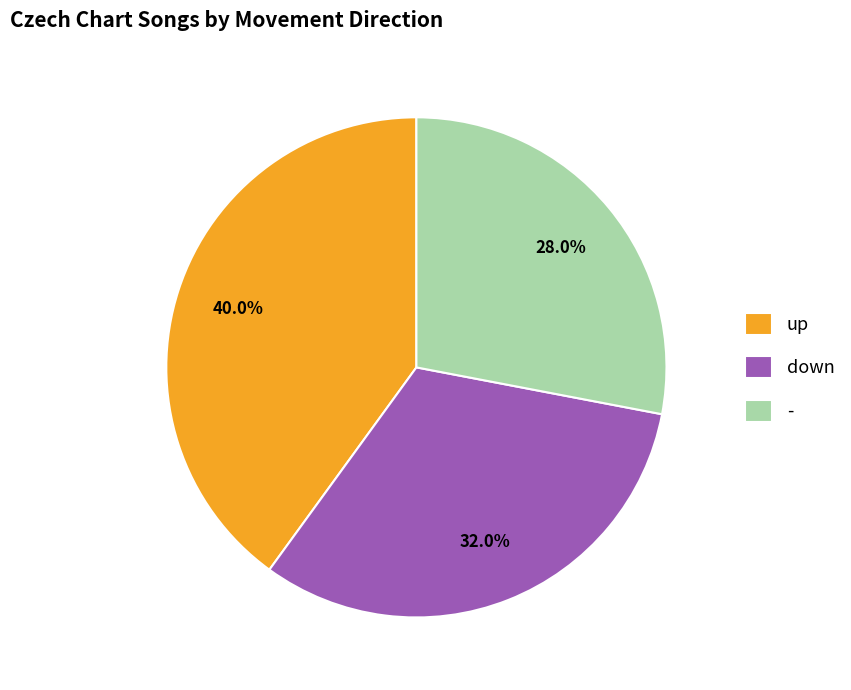

The down slice represents 32% of the pie. True or false?

True